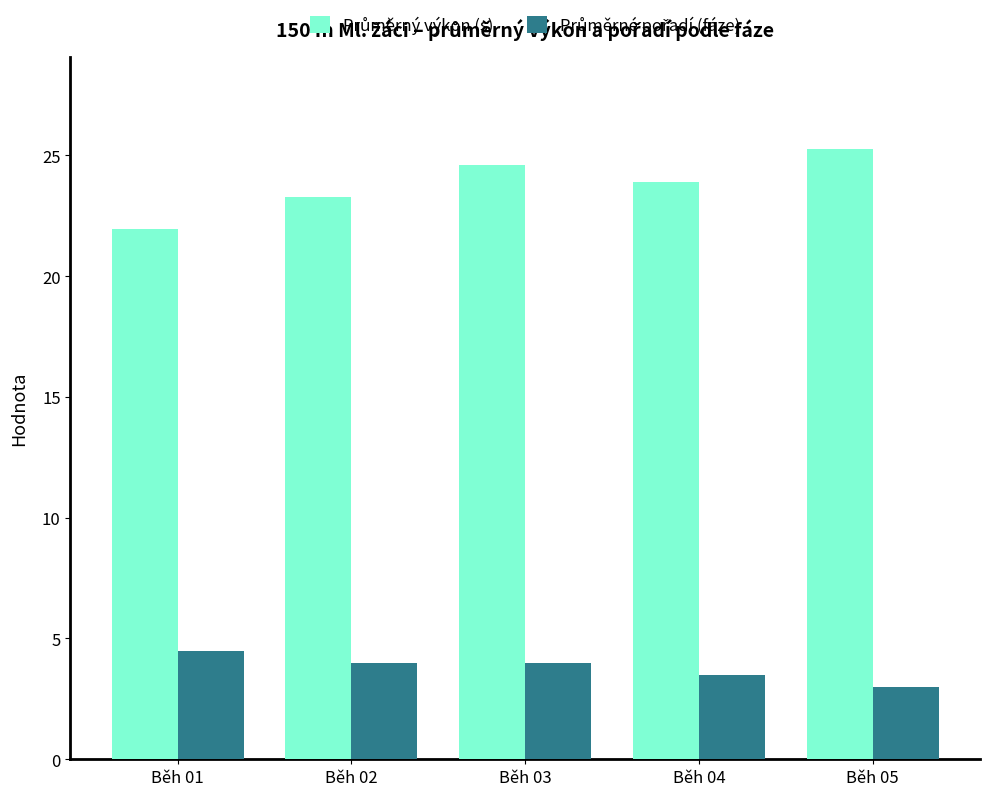

What is the total value across all series at Běh 03?

28.6